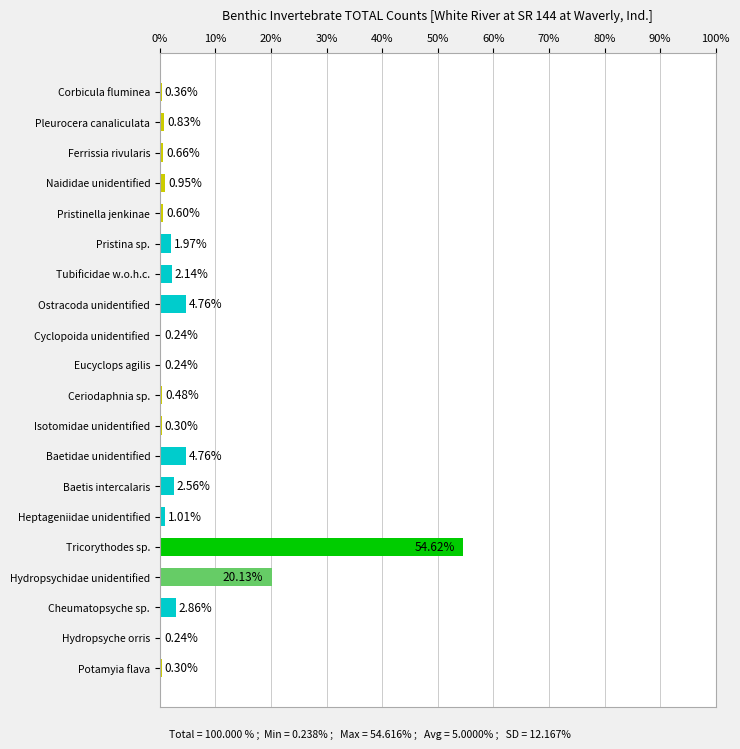

Which category has the highest value across all series?

Tricorythodes sp.